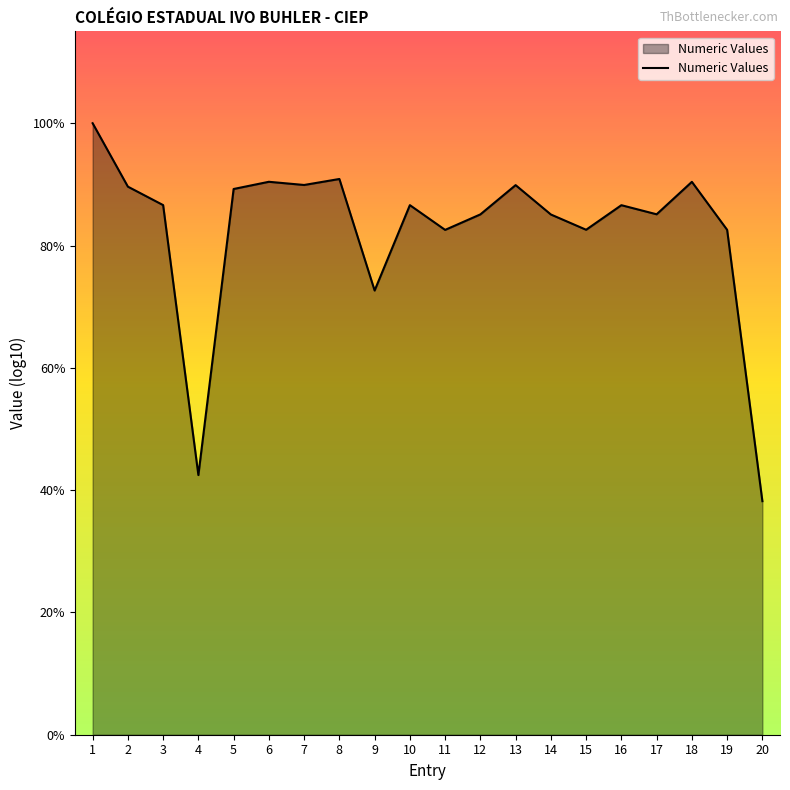

Does the chart have visible grid lines?

No